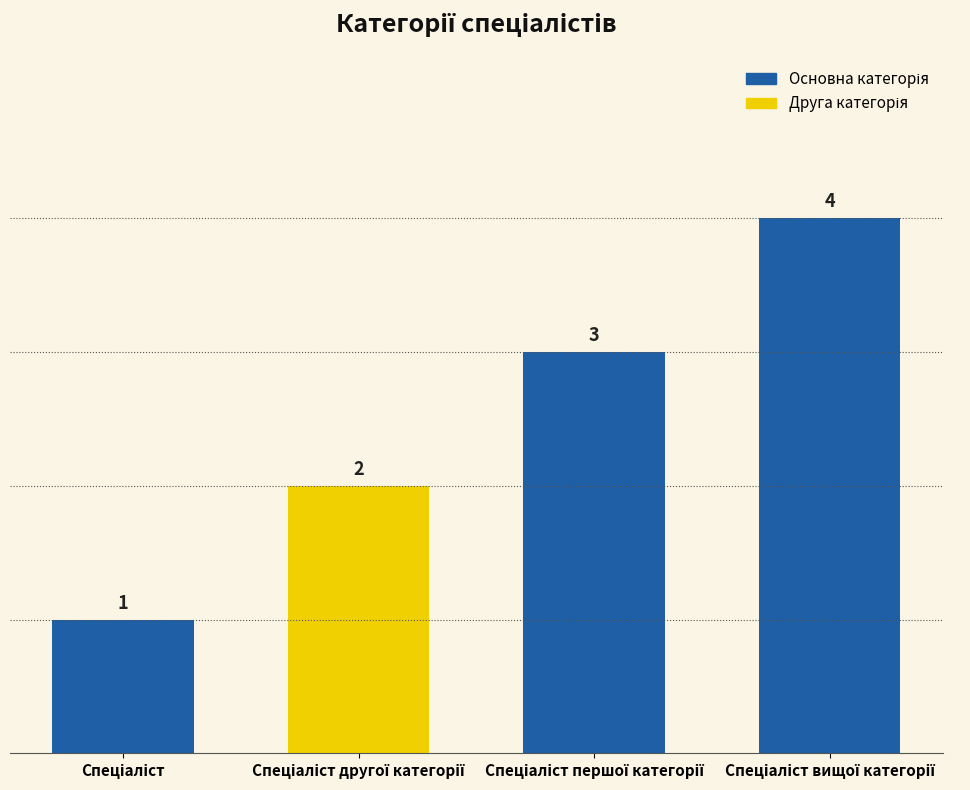

What is the difference between the maximum and minimum values?

3